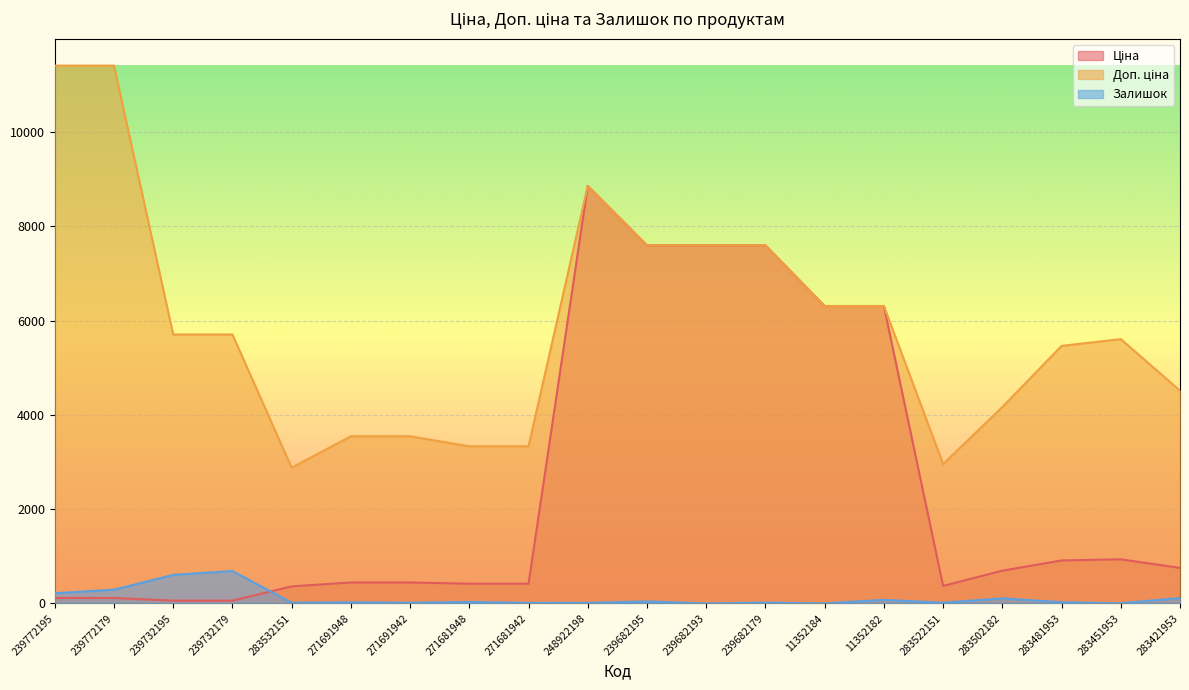

The Ціна series shows 6308.8 at 11352184. True or false?

True